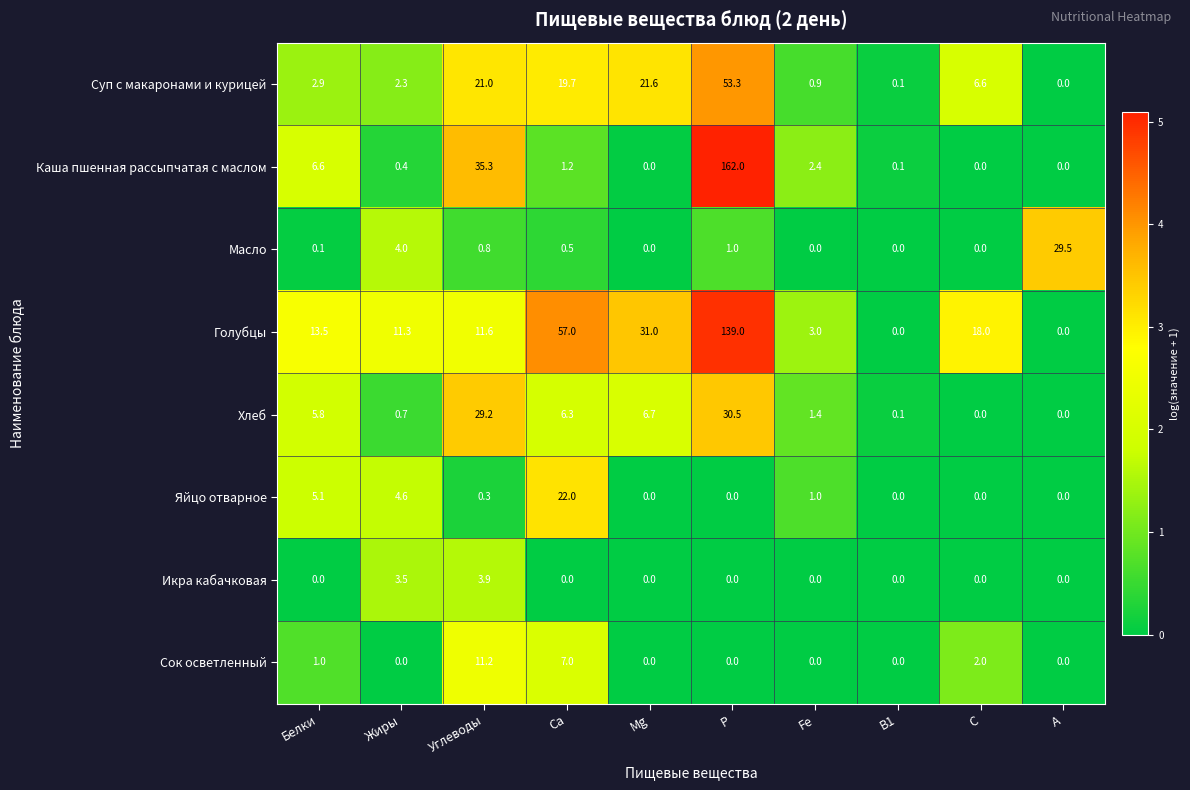

Which series has the widest spread of values?

Каша пшенная рассыпчатая с маслом